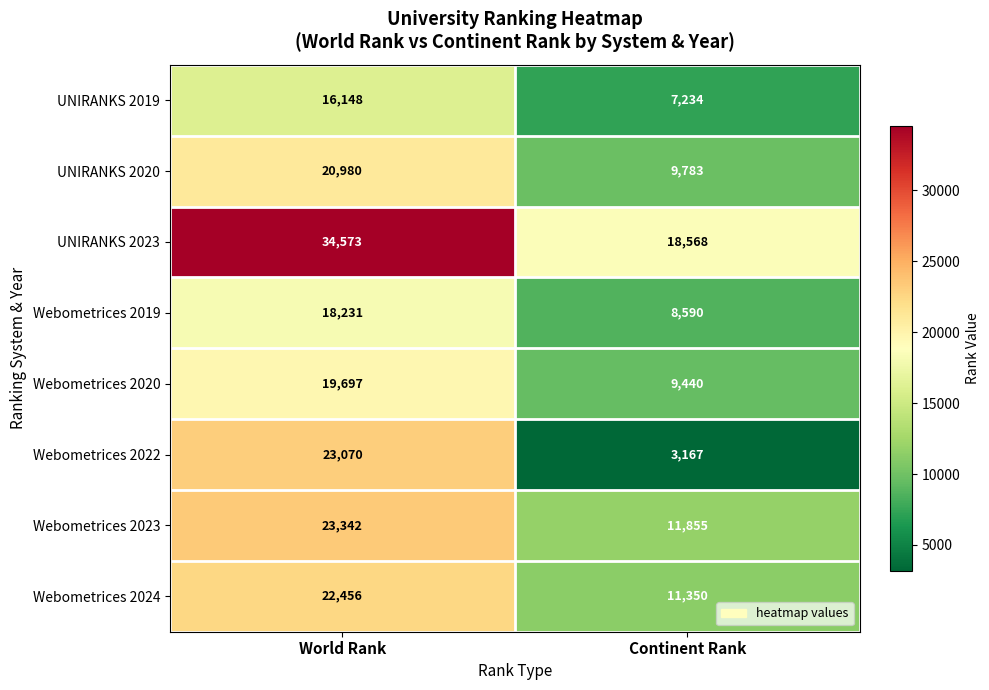

Reading left to right, transcribe all the data shown in this chart.

UNIRANKS 2019: 16148	7234
UNIRANKS 2020: 20980	9783
UNIRANKS 2023: 34573	18568
Webometrices 2019: 18231	8590
Webometrices 2020: 19697	9440
Webometrices 2022: 23070	3167
Webometrices 2023: 23342	11855
Webometrices 2024: 22456	11350